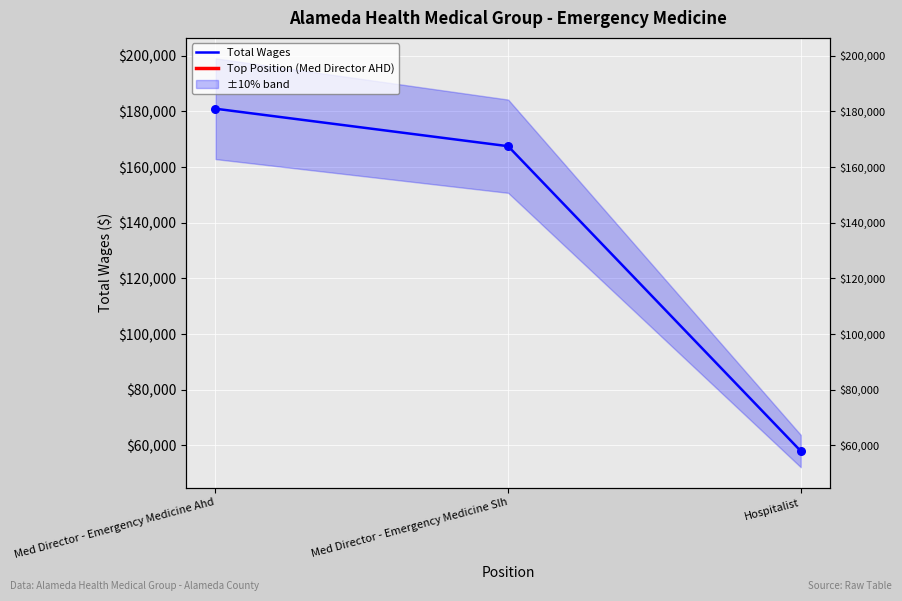

Between Med Director - Emergency Medicine Ahd and Hospitalist, which is larger?

Med Director - Emergency Medicine Ahd